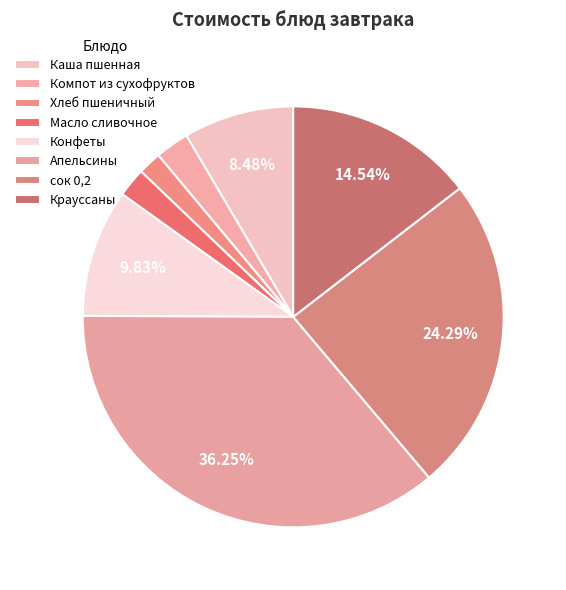

How many segments does this pie chart have?

8